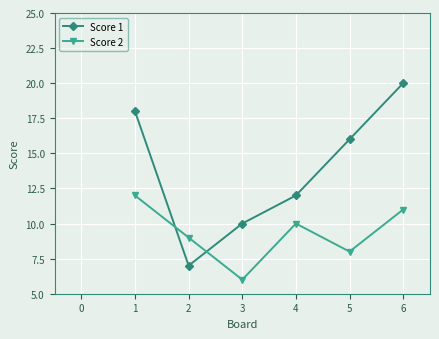

What is the difference between the Score 1 values at 2 and 1?

11